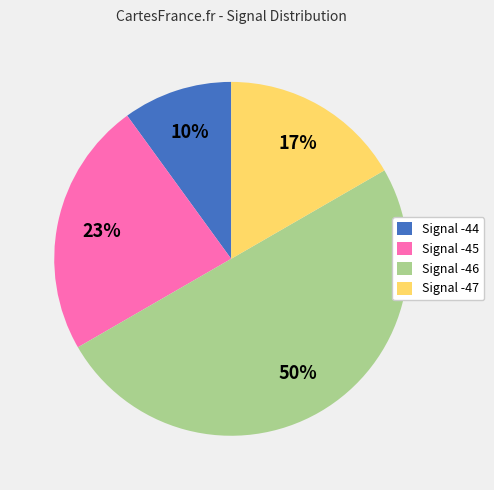

To the nearest percent, what is the combined percentage of Signal -47 and Signal -46?

67%